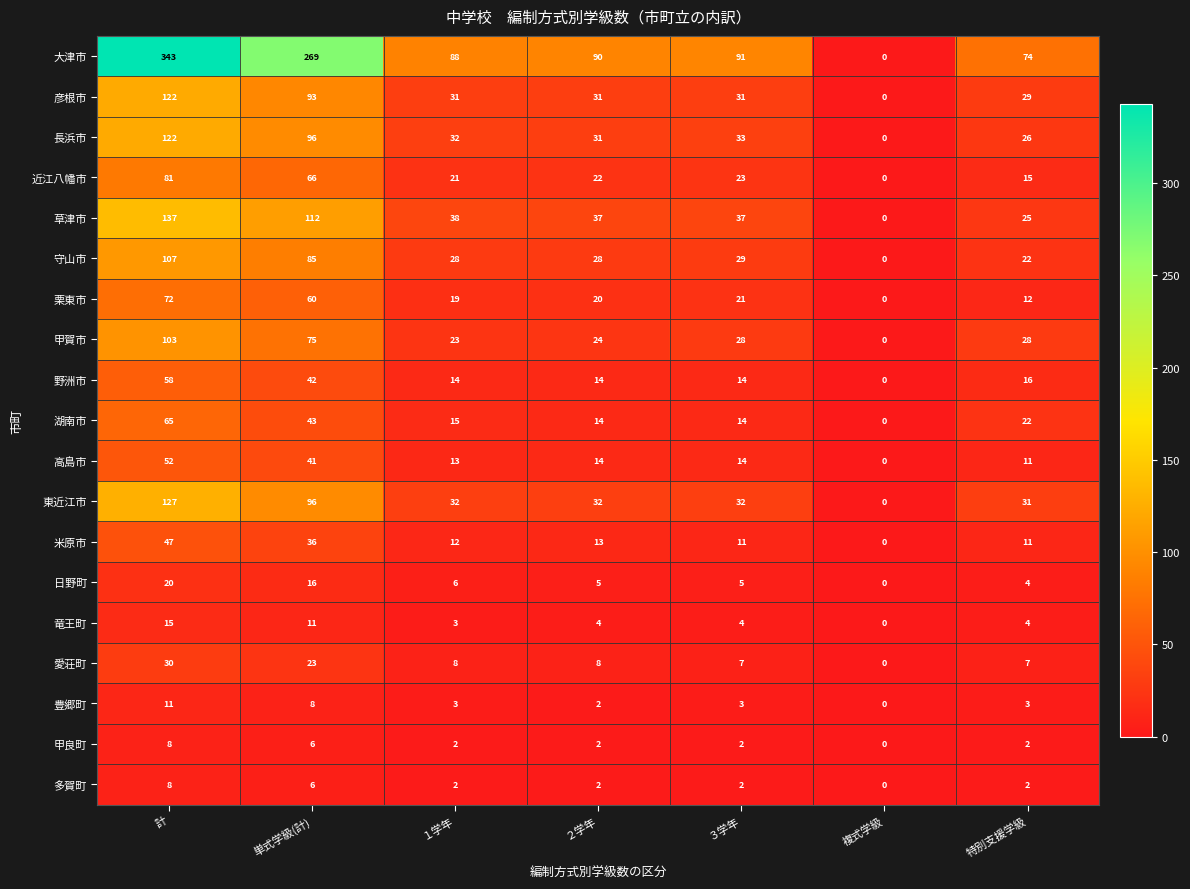

The value of 大津市 at ２学年 is 90. True or false?

True